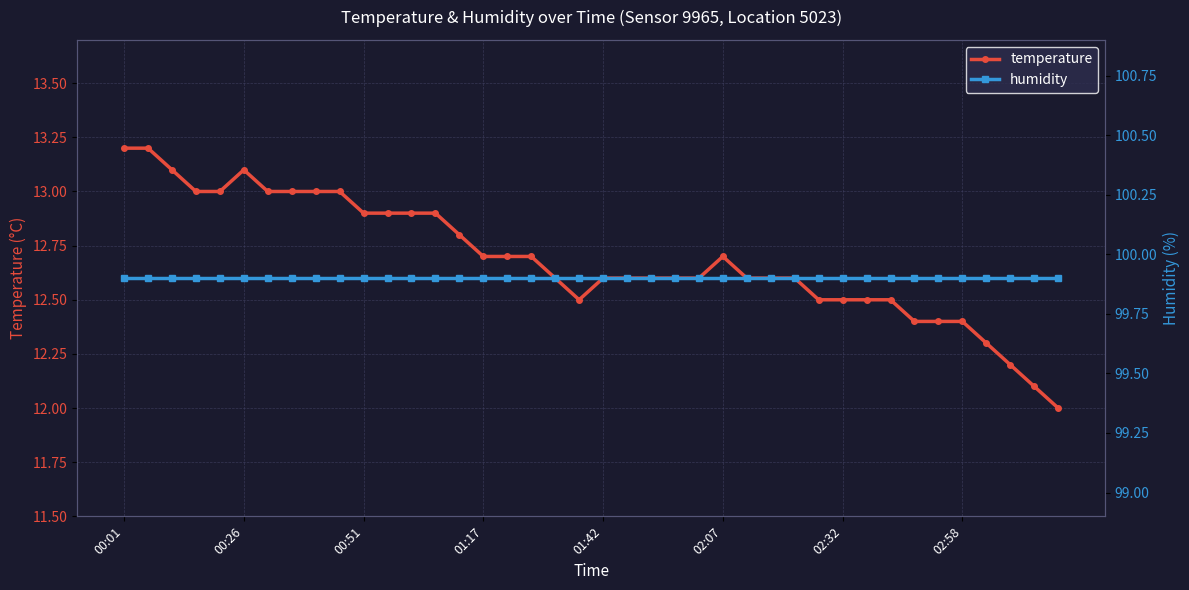

Does the chart have visible grid lines?

Yes